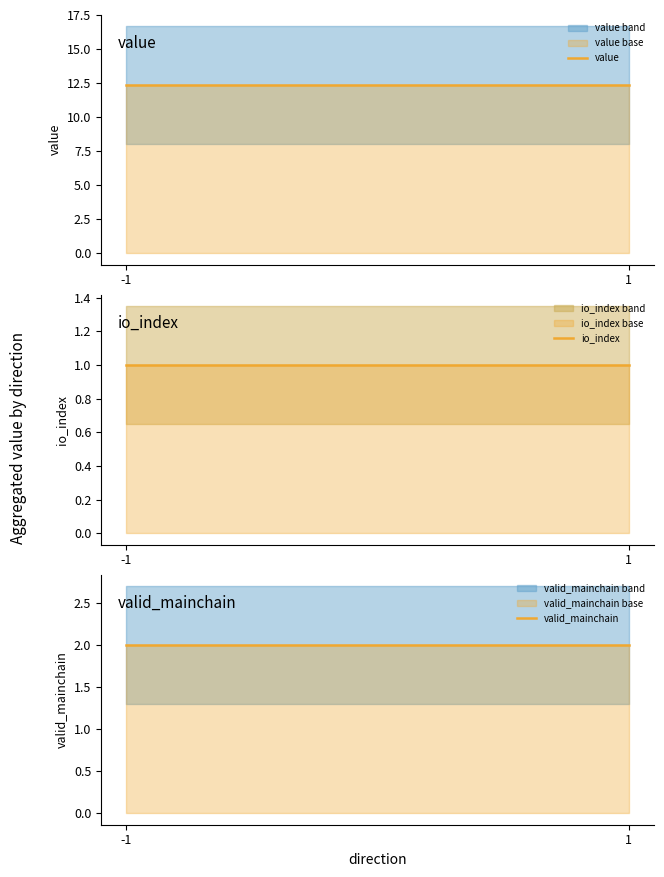

Does the chart display data point markers on the line(s)?

No